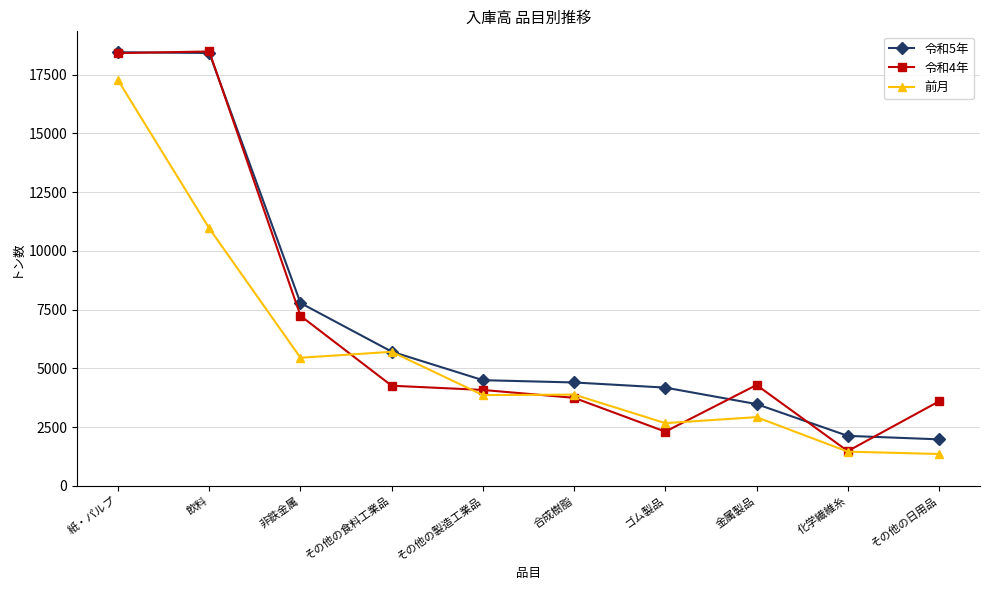

True or false: 前月 has more than 0 interior local peaks.

True